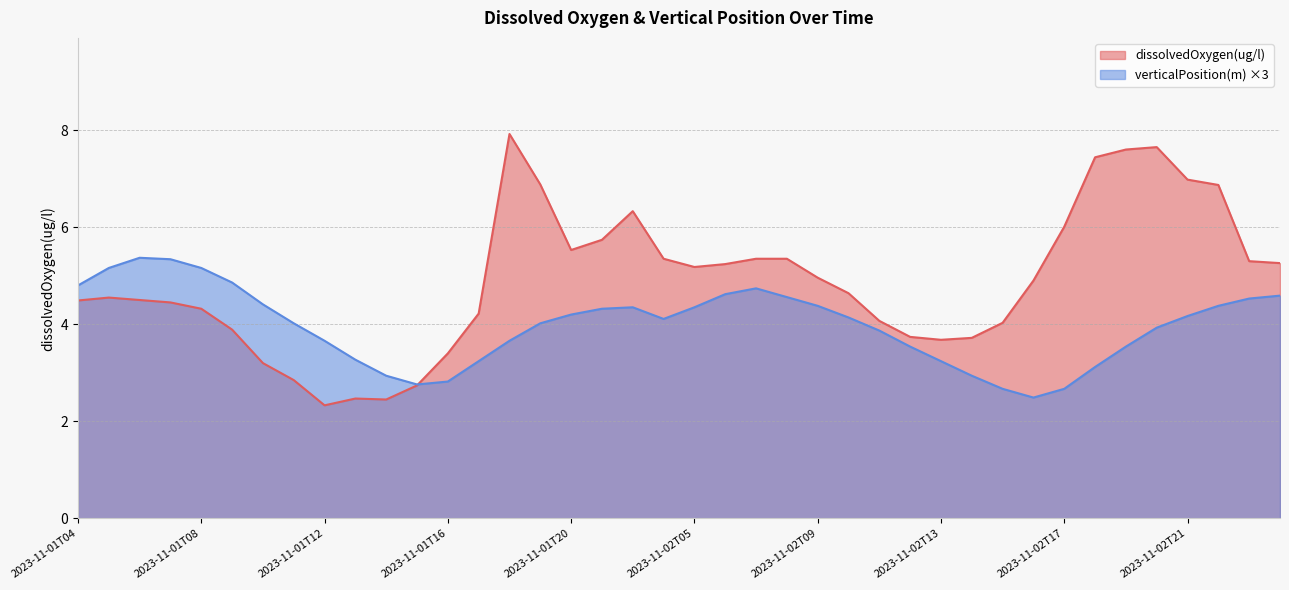

What is the spread (max minus min) of values at 2023-11-02T18?

4.3